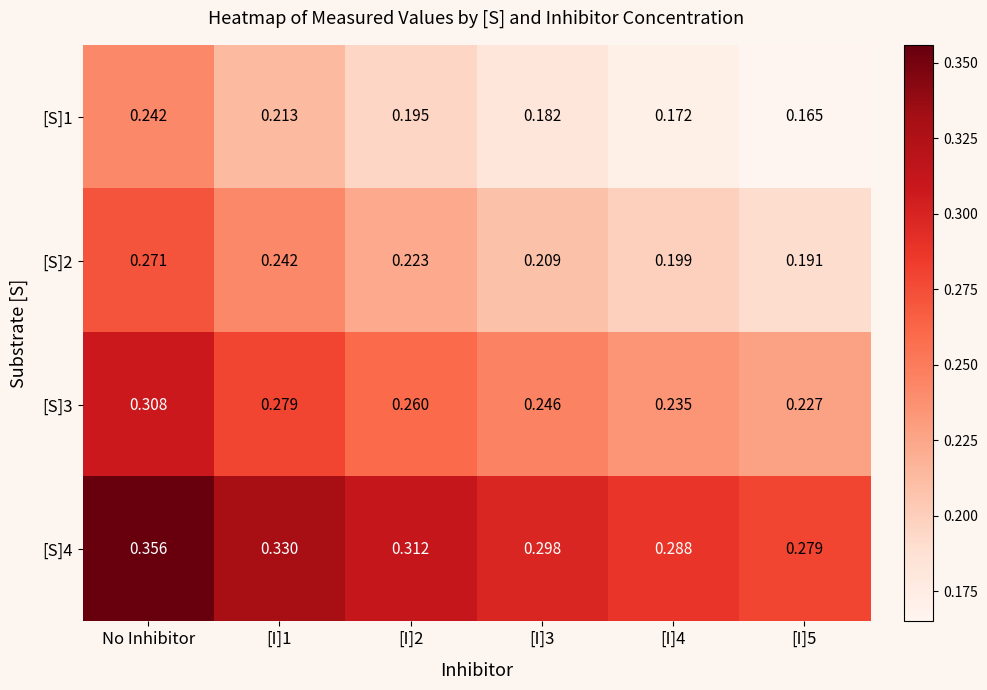

At which category is the sum across all series the highest?

No Inhibitor